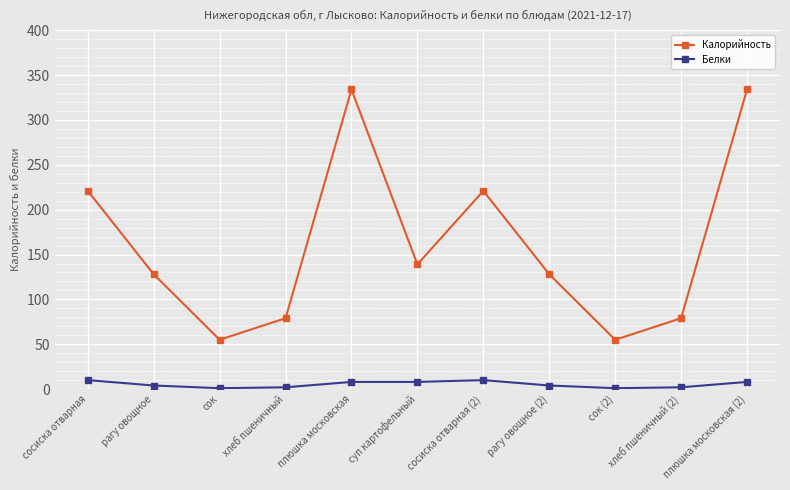

True or false: Белки has a value of 8 at плюшка московская.

True